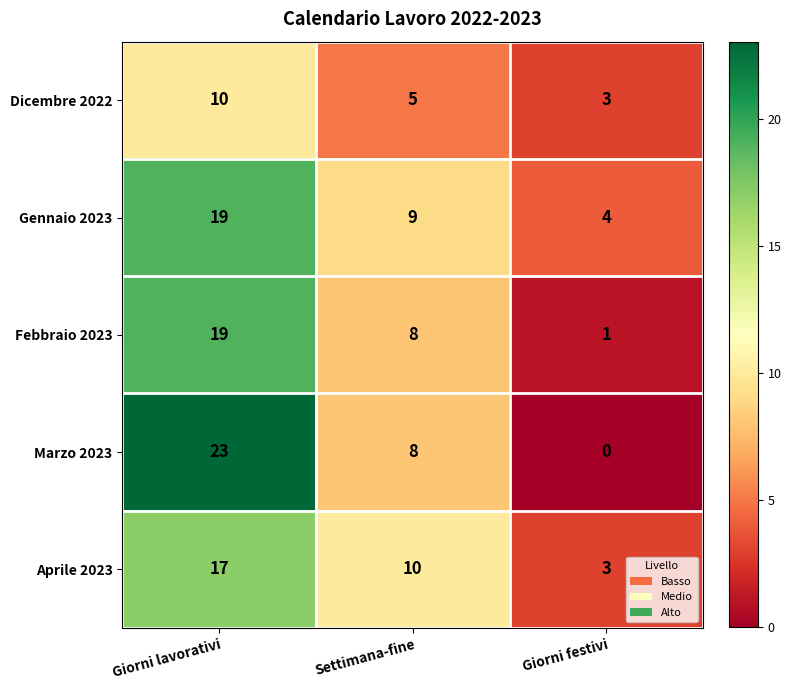

Reading left to right, extract all data points from this chart.

Dicembre 2022: 10	5	3
Gennaio 2023: 19	9	4
Febbraio 2023: 19	8	1
Marzo 2023: 23	8	0
Aprile 2023: 17	10	3